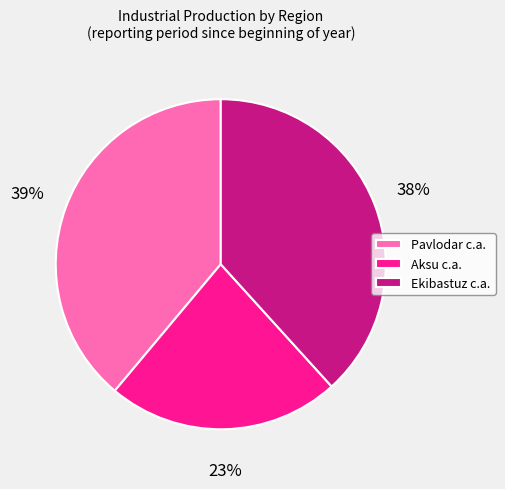

To the nearest percent, what is the difference between the Aksu c.a. and Ekibastuz c.a. slice percentages?

15%